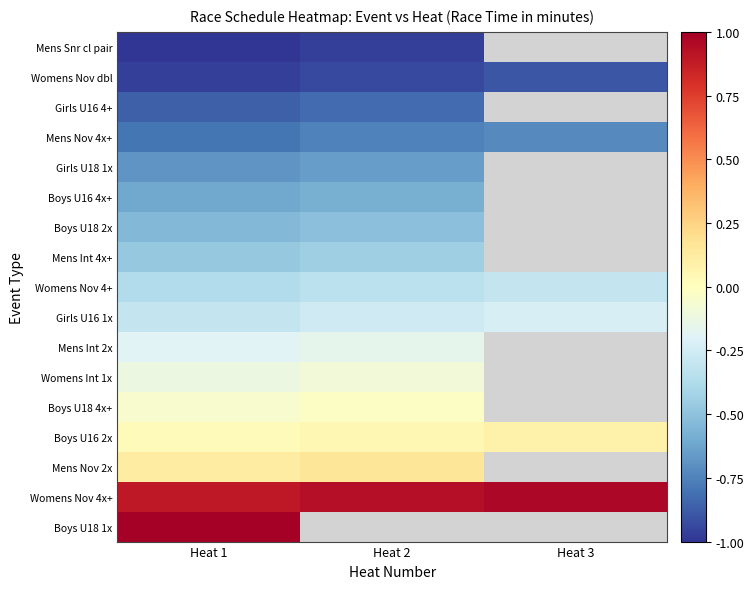

At how many categories does at least one series exceed -57?

3